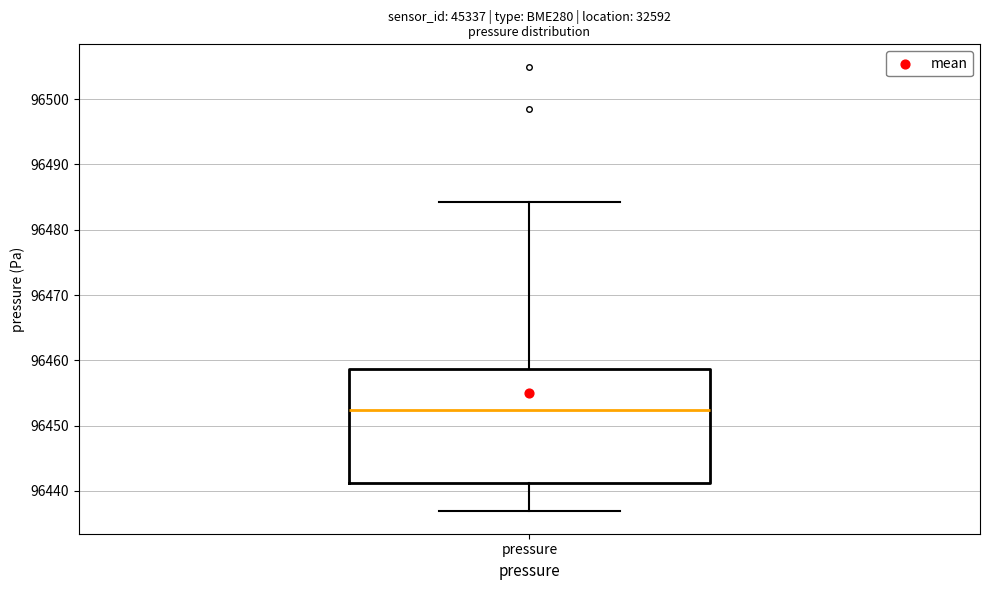

Transcribe this box plot: give where the median line is, the range the box spans, and where the two whiskers end, as read against the y-axis. The values are not printed on the chart, so give them approximately, as read against the axis.

median 96452, box 96441 to 96459, whiskers 96437 to 96484